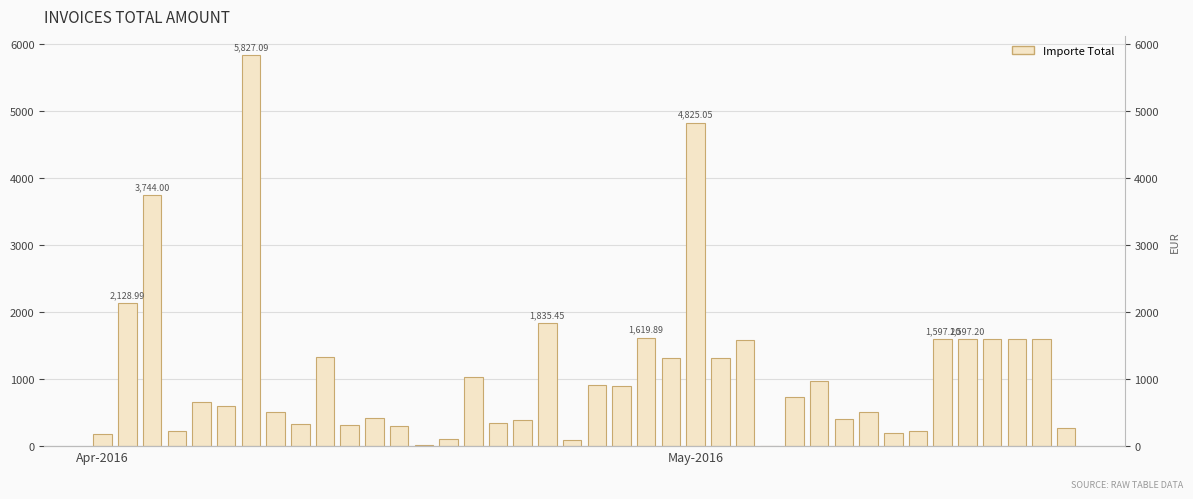

What is the ratio of the value at Apr-2016 to the value at 16?

0.5